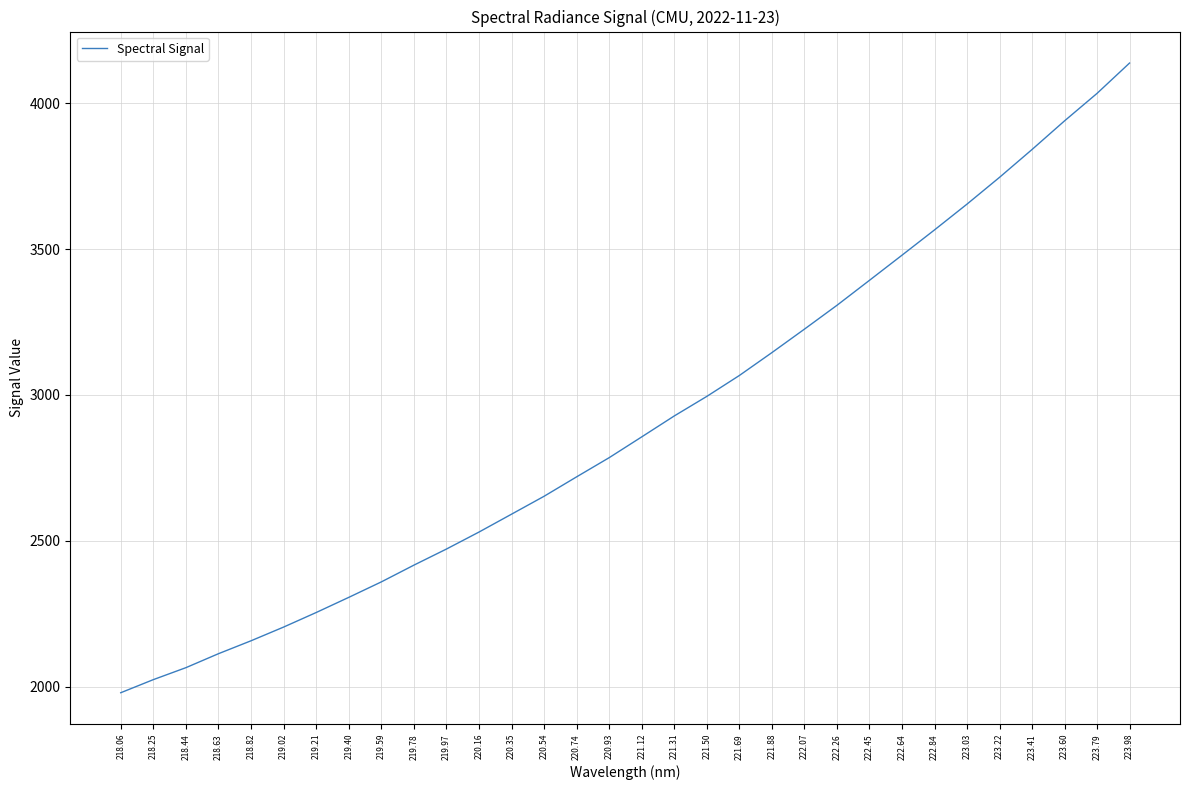

Reading left to right, extract all data points from this chart.

1979.6	2024.5	2065.5	2113.4	2157.7	2204.6	2254.5	2306.4	2359.4	2416.8	2472.0	2530.2	2591.5	2652.9	2719.5	2785.2	2856.4	2928.1	2995.1	3066.7	3145.1	3225.5	3307.2	3392.8	3478.9	3565.6	3654.0	3745.8	3841.2	3939.2	4033.5	4137.4